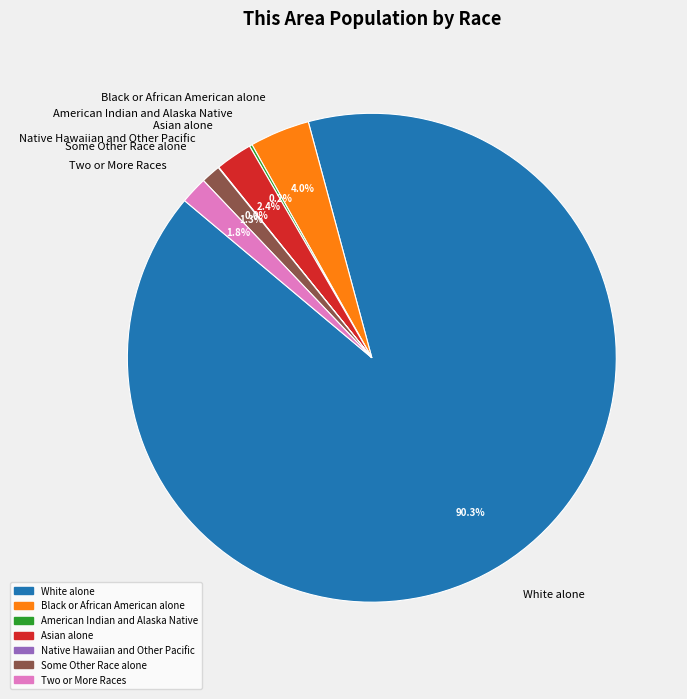

To the nearest percent, what portion does Two or More Races represent?

2%